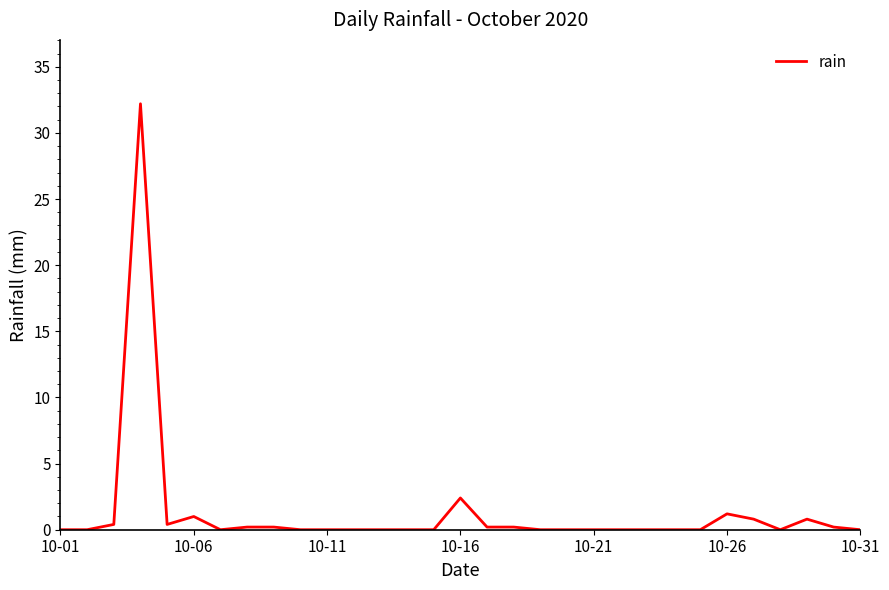

What is the greatest value displayed?

32.2